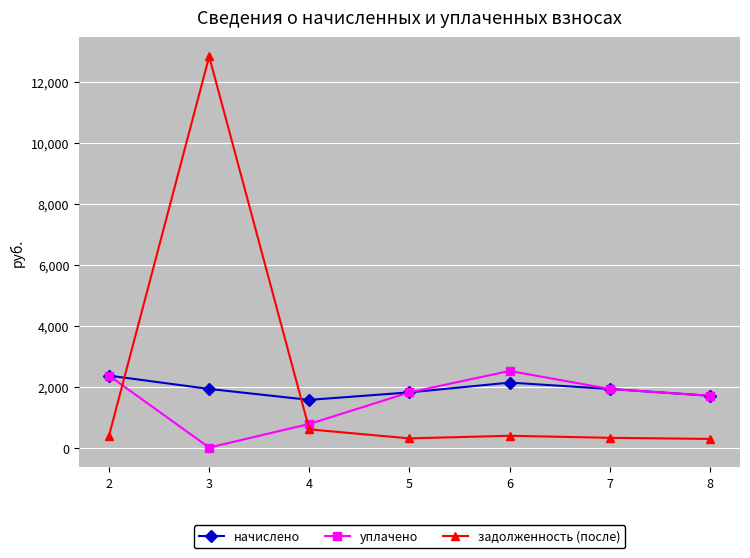

How many interior local peaks does the уплачено series have?

1